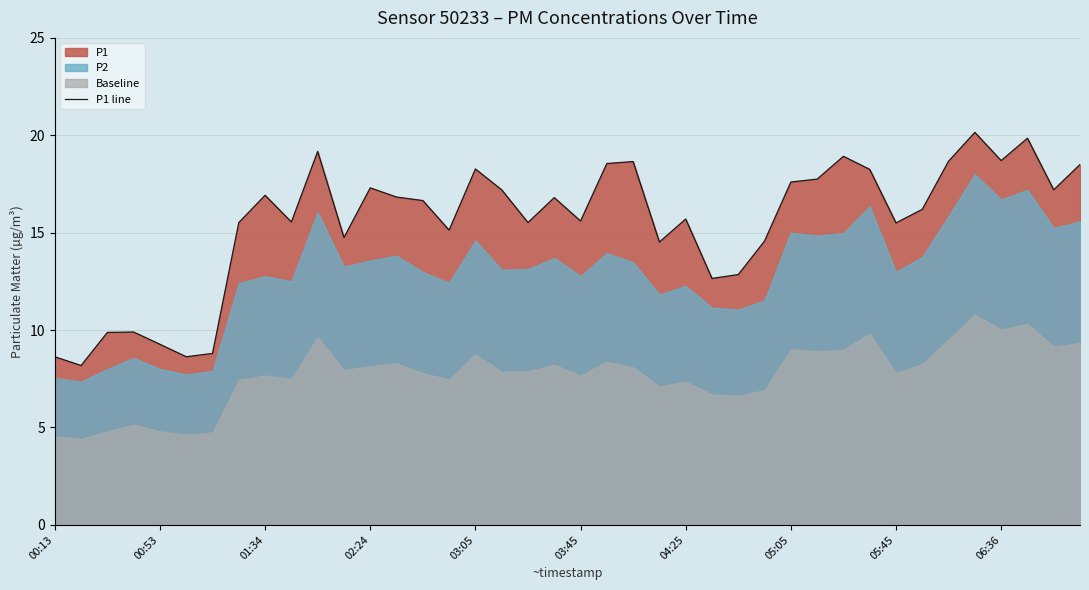

How many points are higher than both their immediate neighbors (excluding endpoints)?

11